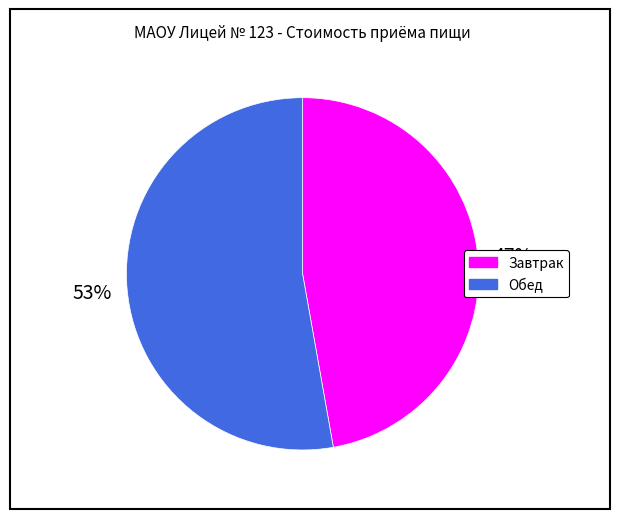

True or false: Обед accounts for 53% of the total.

True